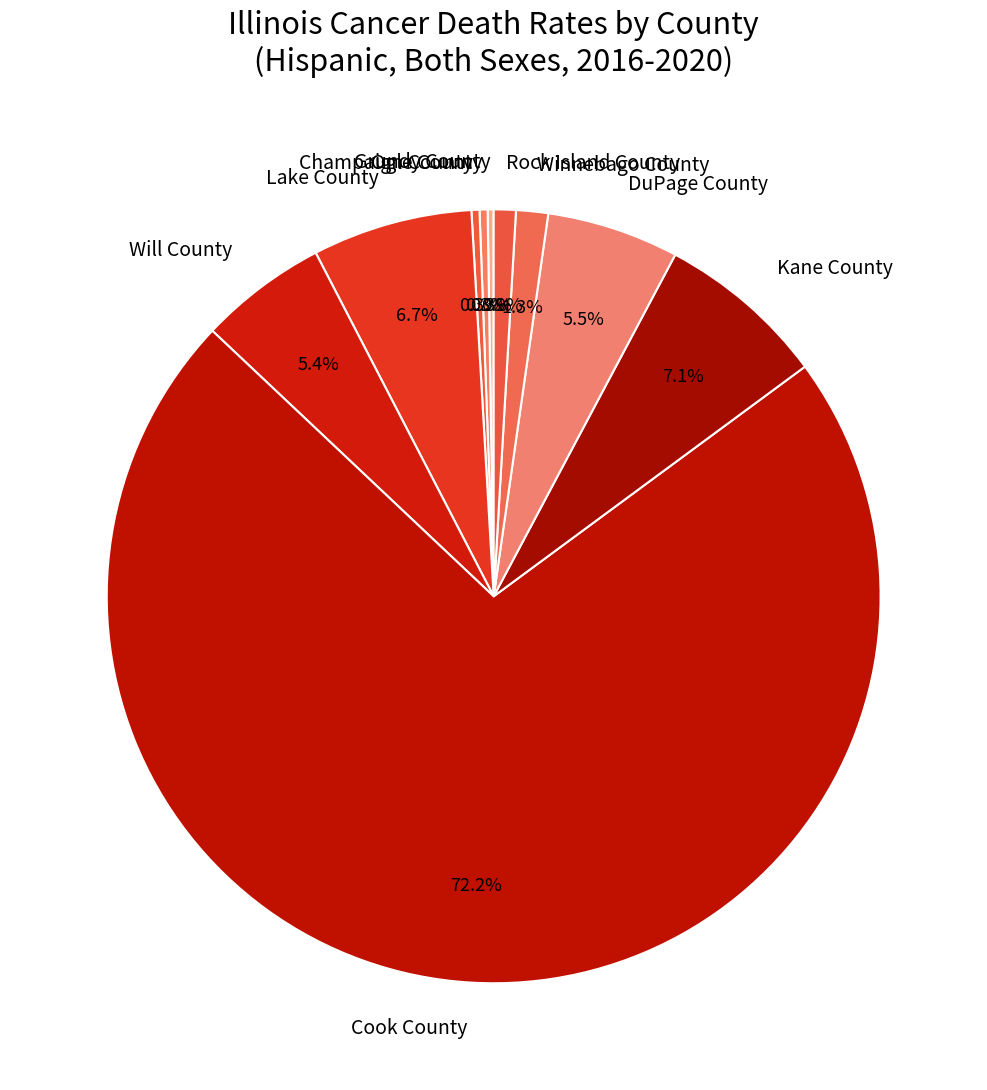

What is the largest slice in the pie chart?

Cook County